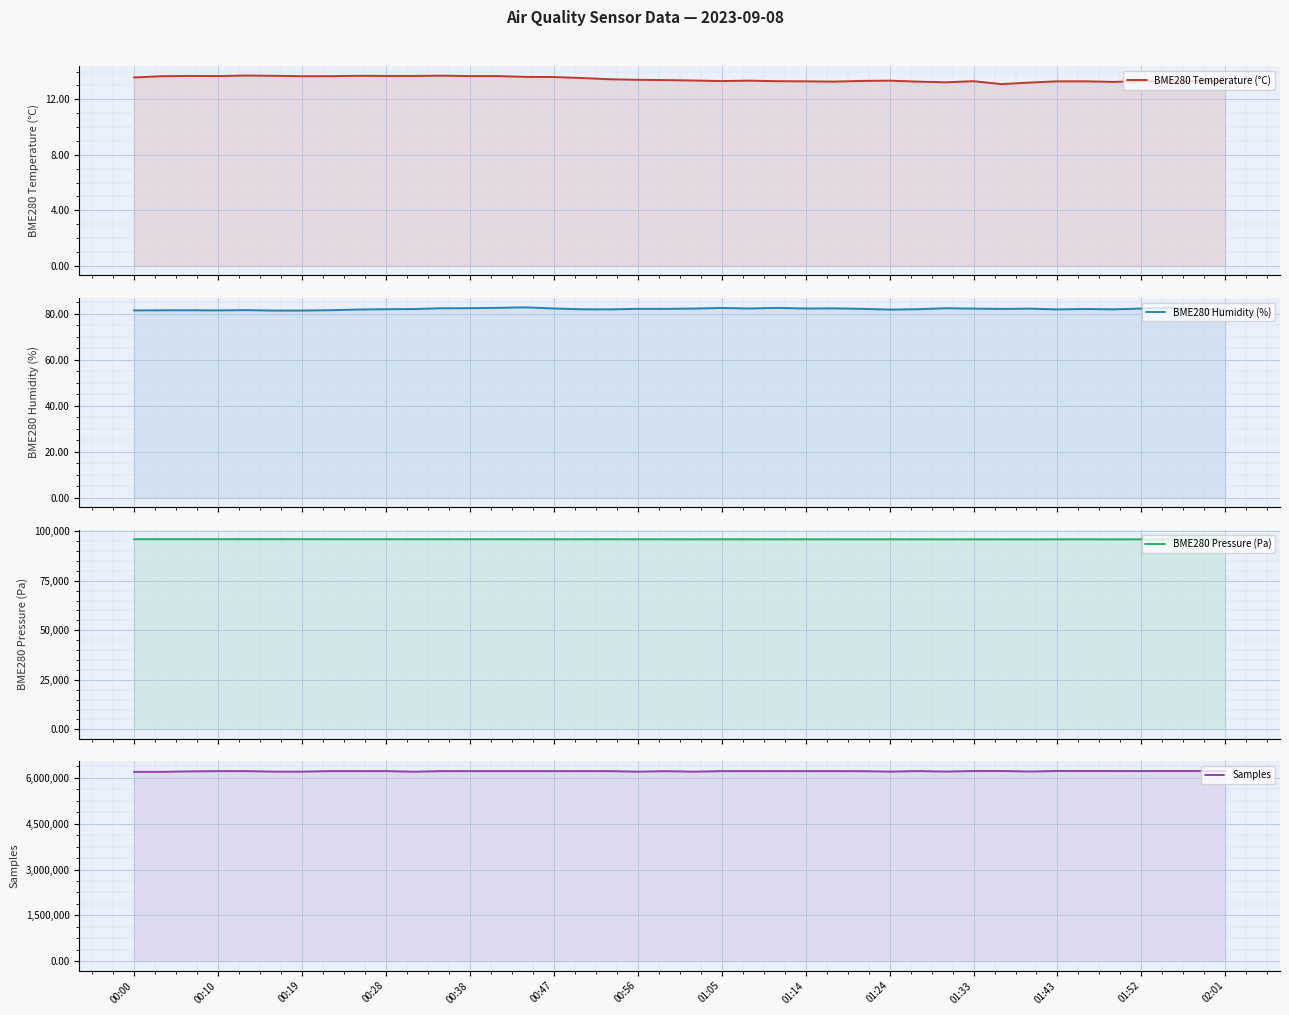

Which series has the widest spread of values?

Samples